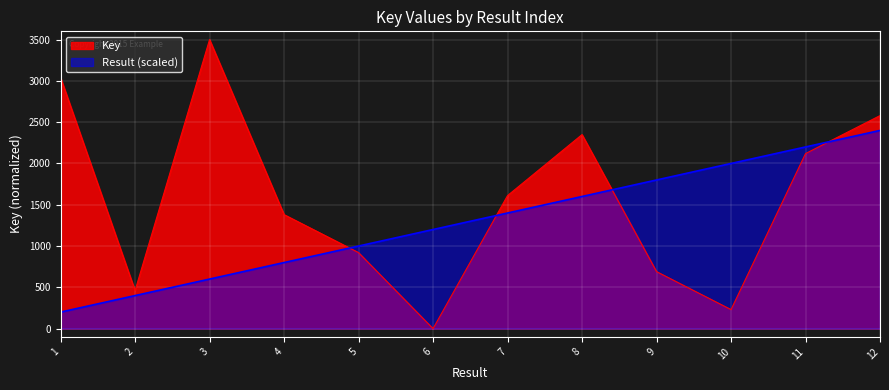

How many interior local peaks does the Key series have?

2